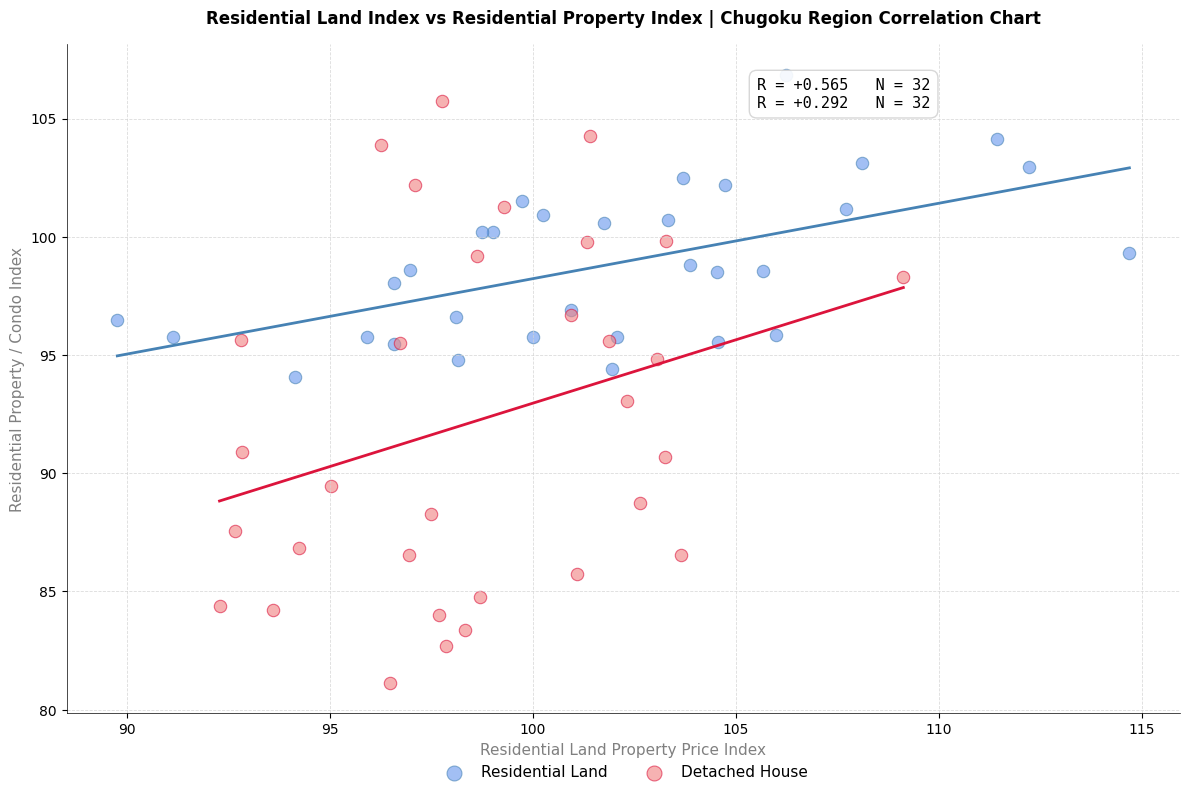

Which series has the largest Y range (max minus min)?

Detached House